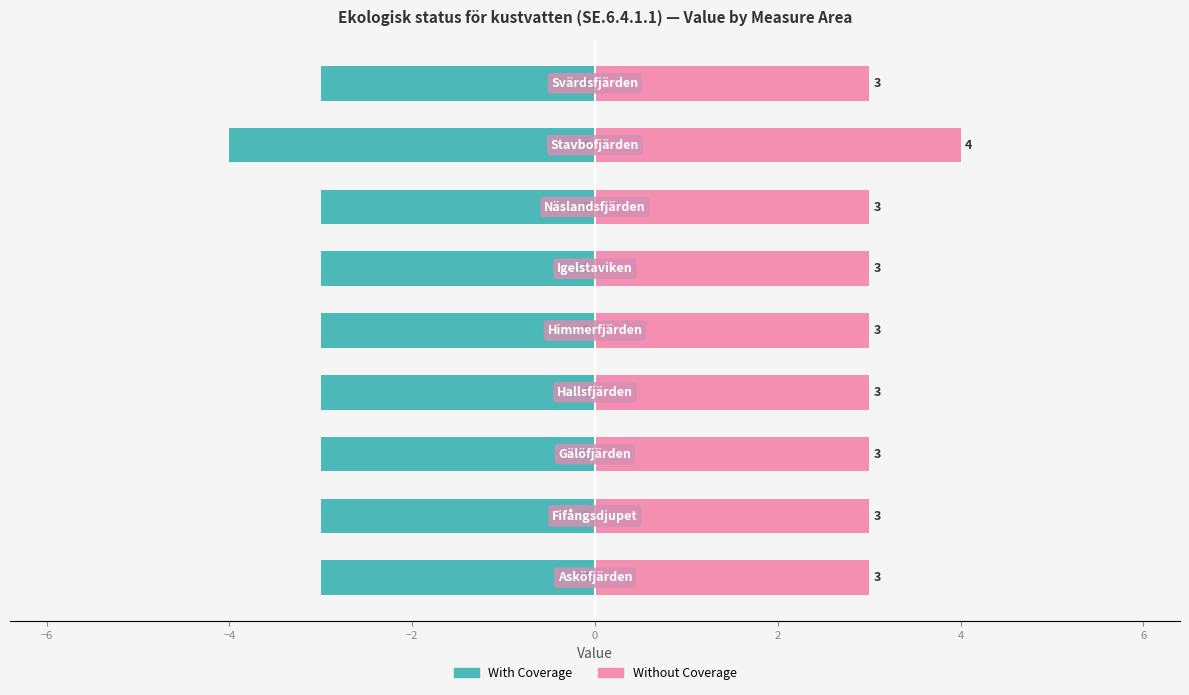

Is the value of With Coverage at 2 greater than the value of Without Coverage at 8?

No